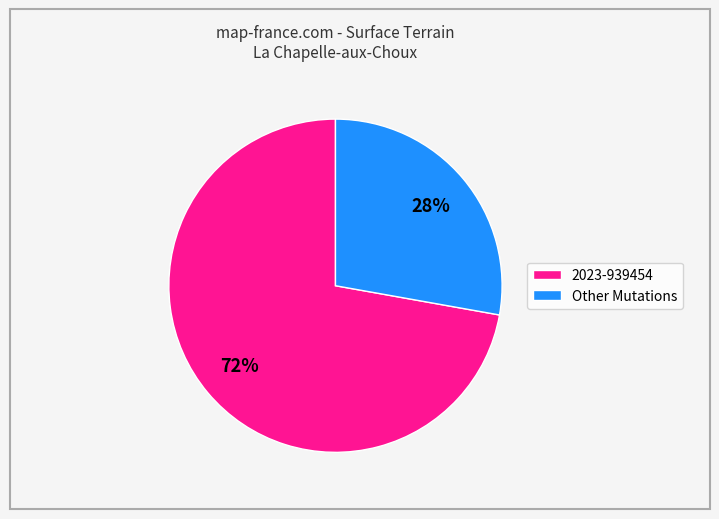

Which has a higher value, 2023-939454 or Other Mutations?

2023-939454